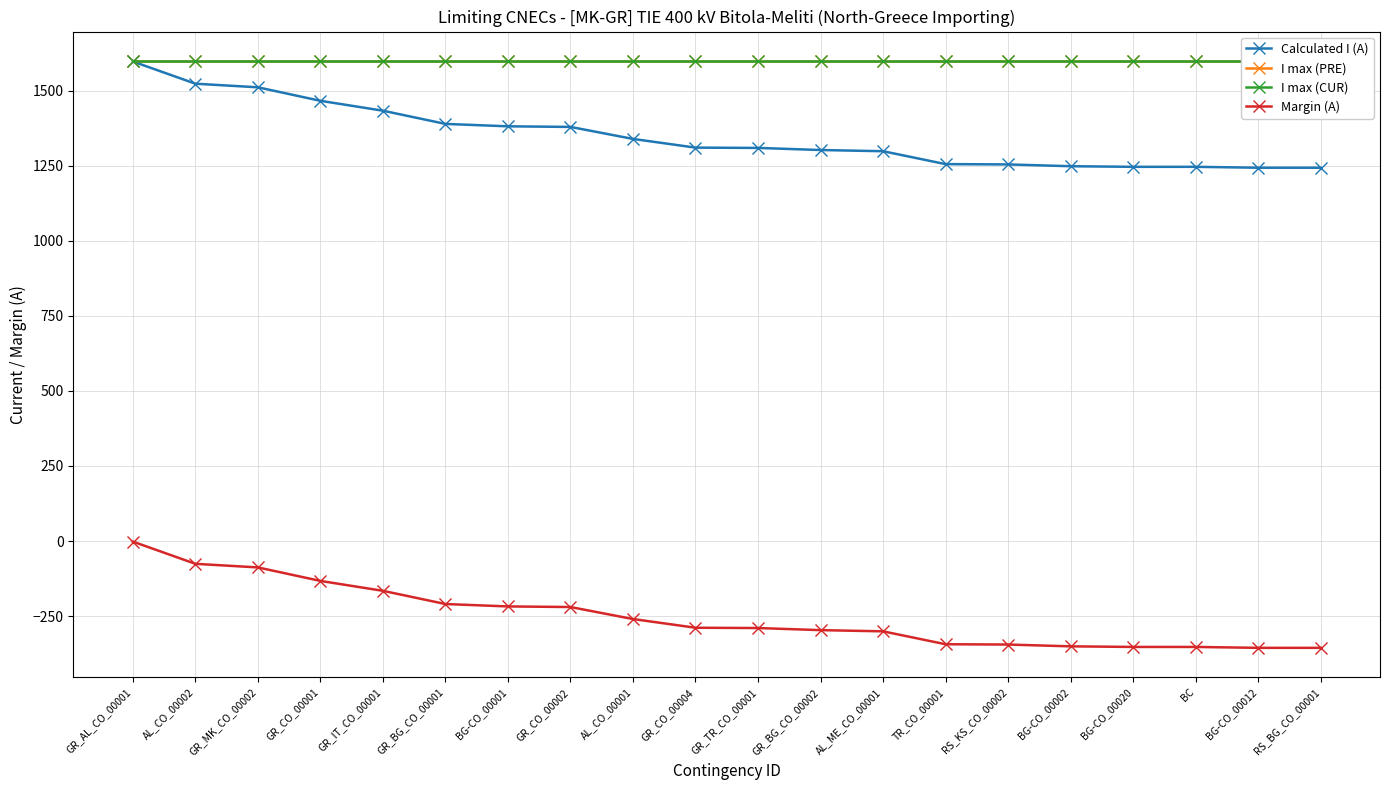

Reading left to right, list all the values displayed in this chart.

Calculated I (A): 1598	1524	1512	1467	1434	1390	1382	1380	1340	1311	1310	1303	1299	1256	1255	1249	1247	1247	1244	1244
I max (PRE): 1600	1600	1600	1600	1600	1600	1600	1600	1600	1600	1600	1600	1600	1600	1600	1600	1600	1600	1600	1600
I max (CUR): 1600	1600	1600	1600	1600	1600	1600	1600	1600	1600	1600	1600	1600	1600	1600	1600	1600	1600	1600	1600
Margin (A): -2	-76	-88	-133	-166	-210	-218	-220	-260	-289	-290	-297	-301	-344	-345	-351	-353	-353	-356	-356